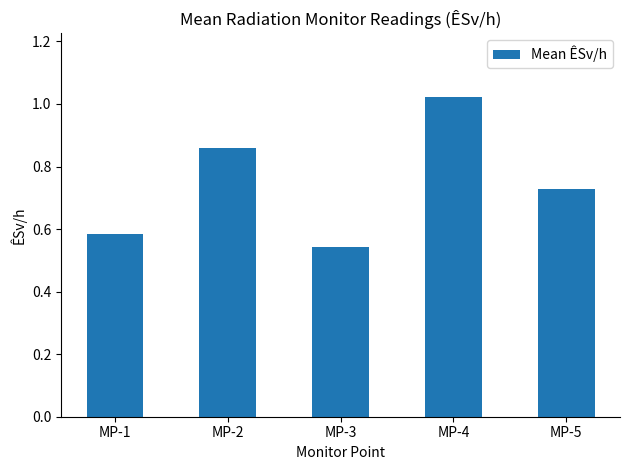

Which has a higher value, MP-3 or MP-2?

MP-2